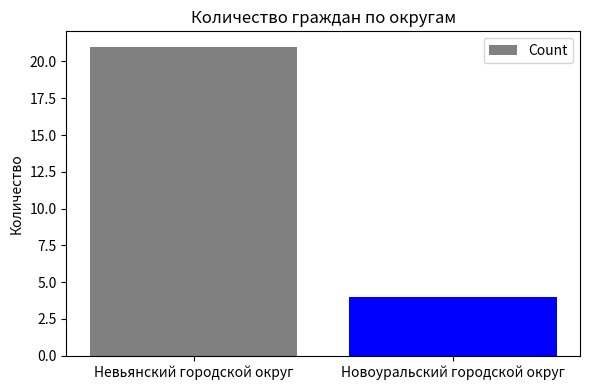

The chart shows a value of 3 at Новоуральский городской округ. True or false?

False